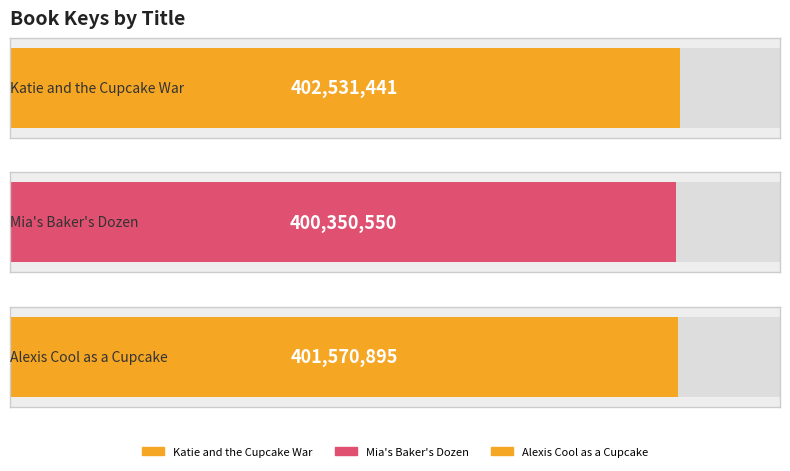

Between Mia's Baker's Dozen and Katie and the Cupcake War, which is larger?

Katie and the Cupcake War